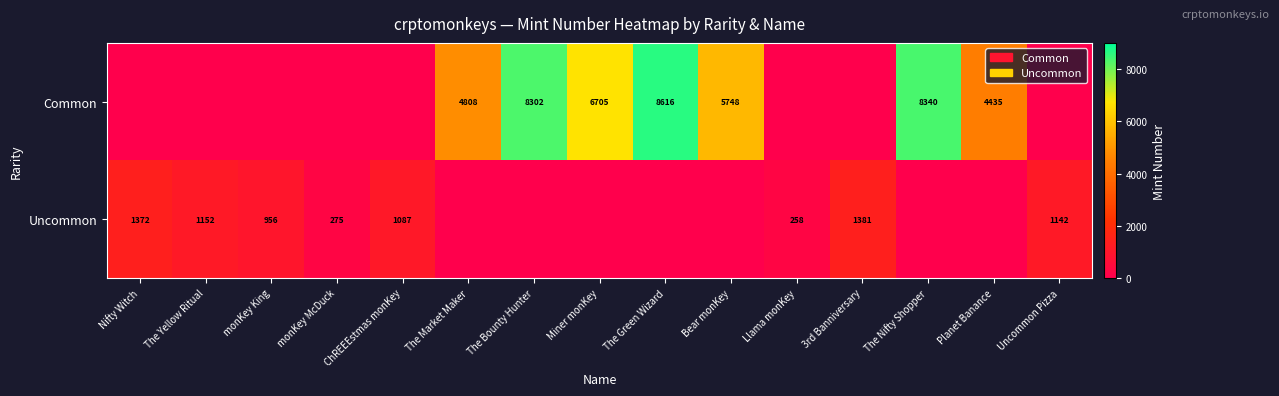

What is the difference between the Uncommon values at The Yellow Ritual and ChREEEstmas monKey?

65